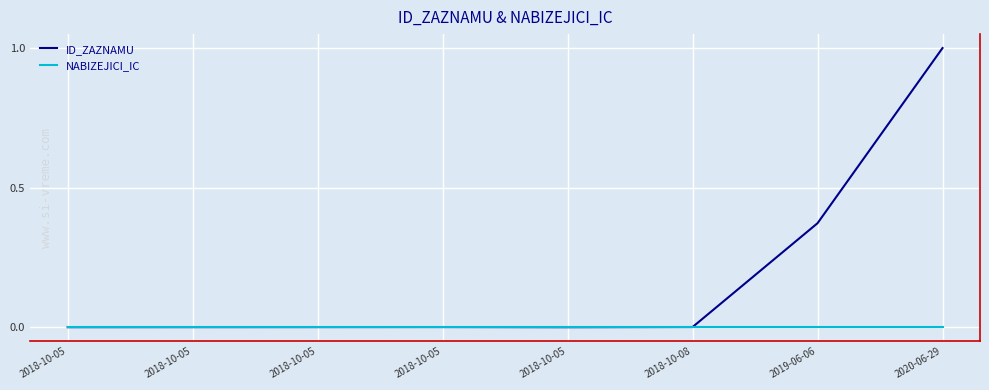

What is the greatest value displayed?

1.0